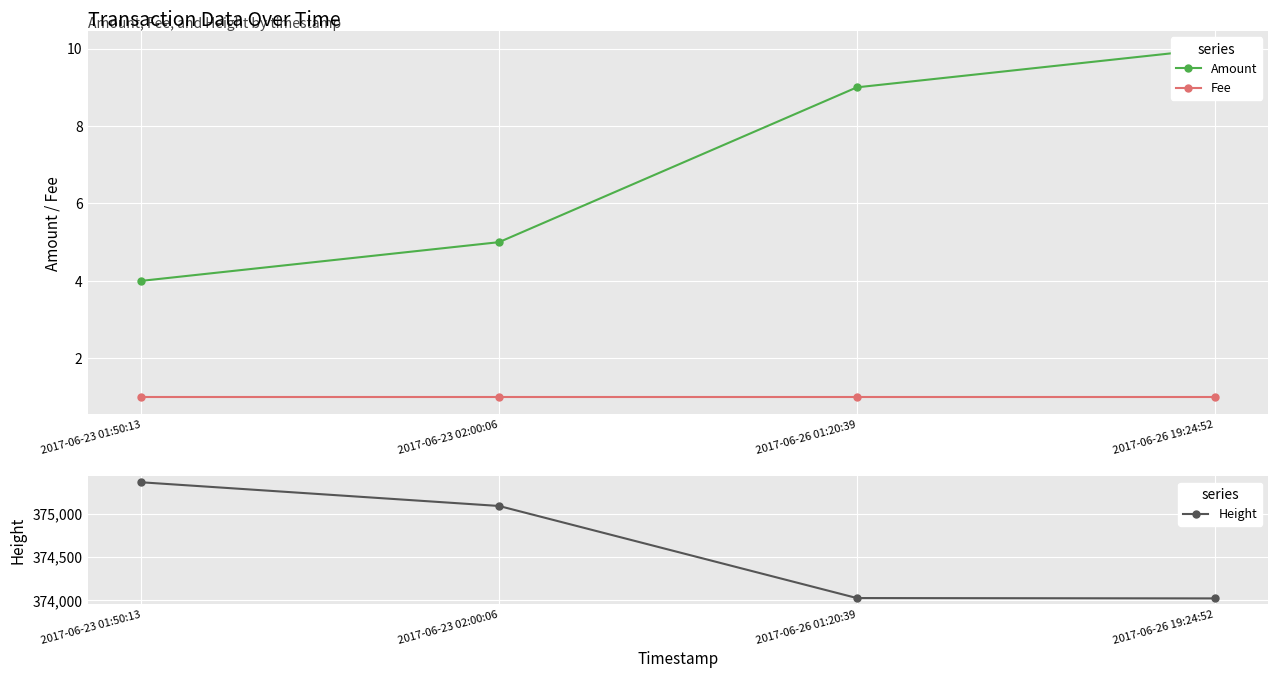

What is the spread (max minus min) of values at 2017-06-23 02:00:06?

375086